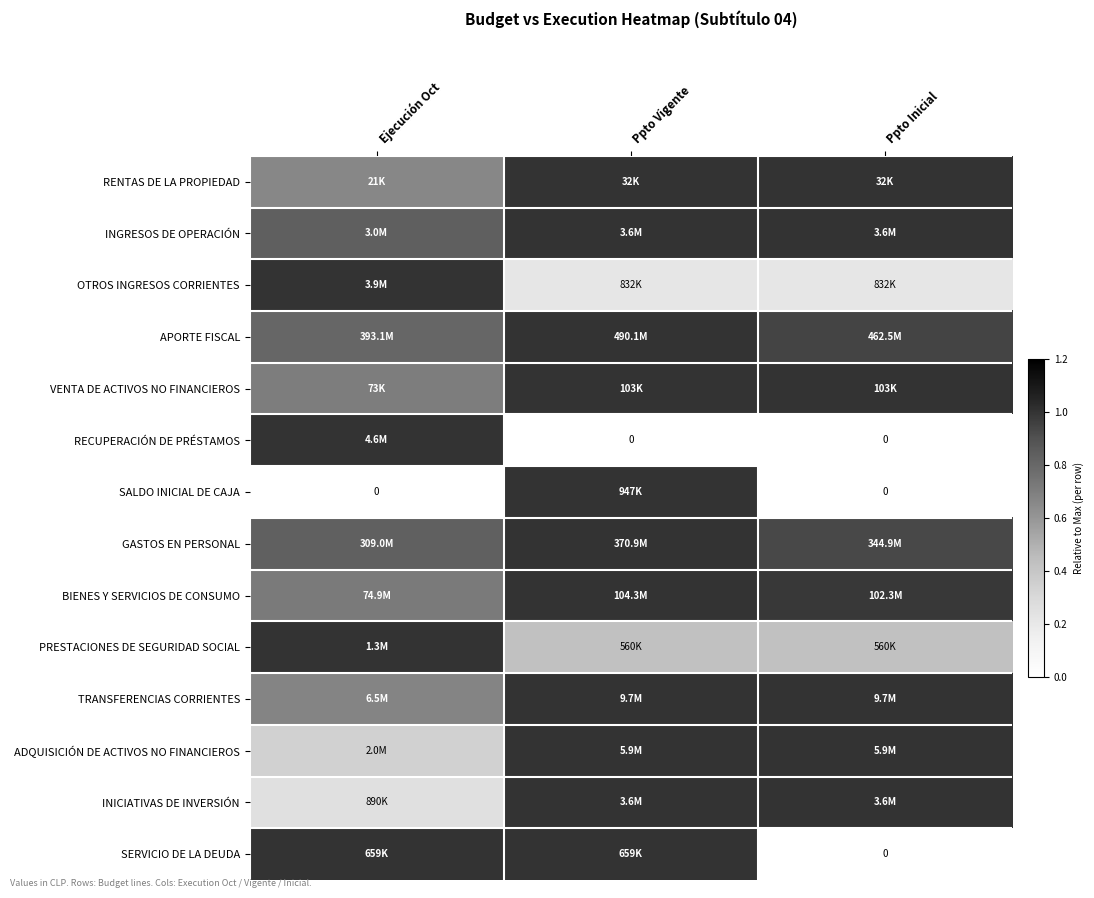

True or false: SALDO INICIAL DE CAJA has a value of 0.0 at Ppto Inicial.

True